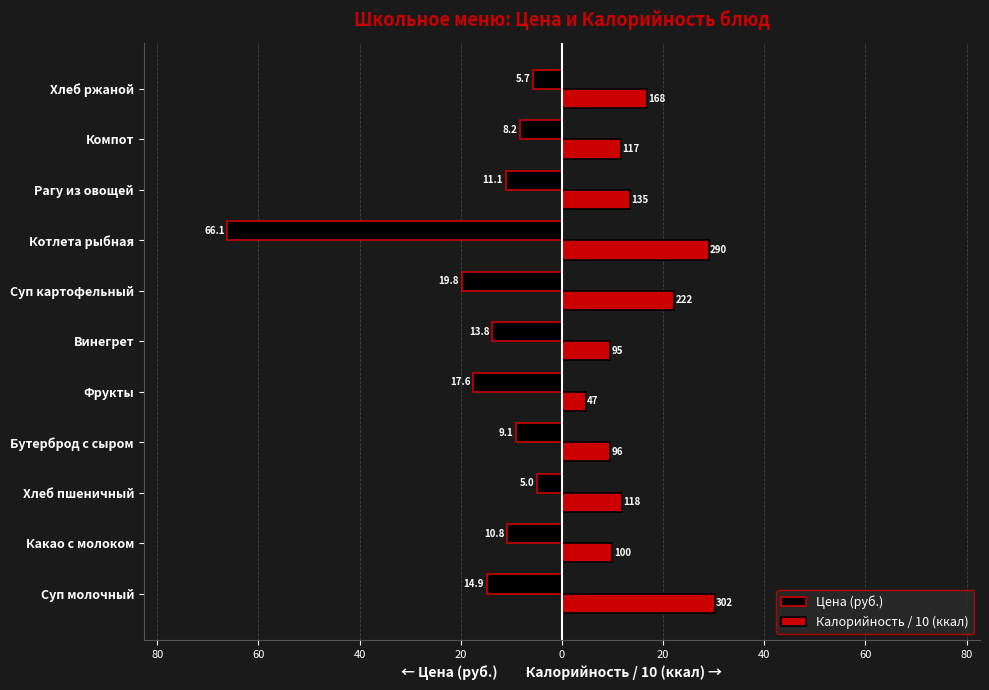

Reading left to right, extract all data points from this chart.

Цена (руб.): -14.9	-10.8	-5.0	-9.1	-17.6	-13.8	-19.8	-66.1	-11.1	-8.2	-5.7
Калорийность / 10 (ккал): 30.2	10.0	11.8	9.6	4.7	9.5	22.2	29.0	13.5	11.7	16.8